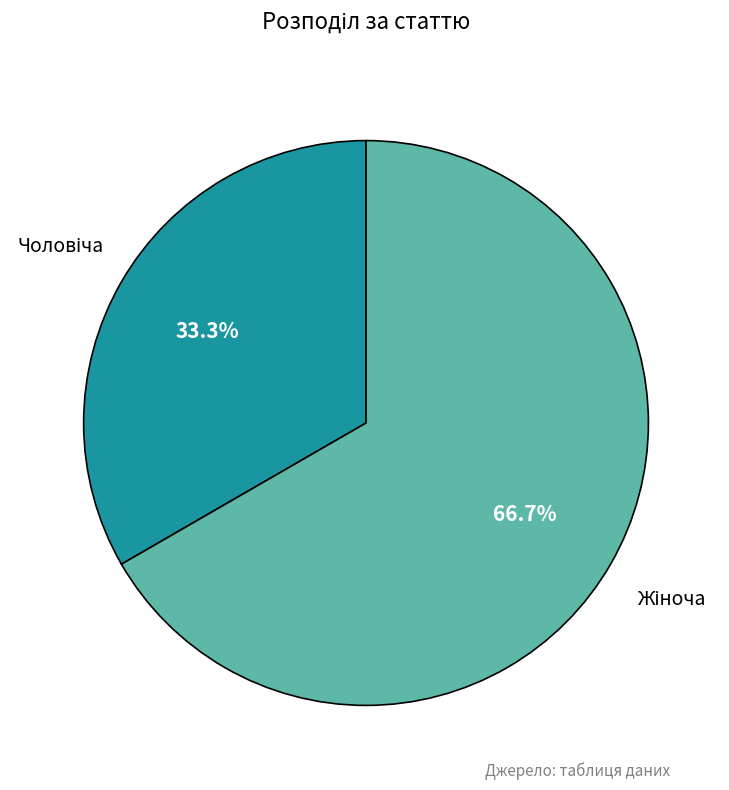

Is there a majority slice in this chart?

Yes